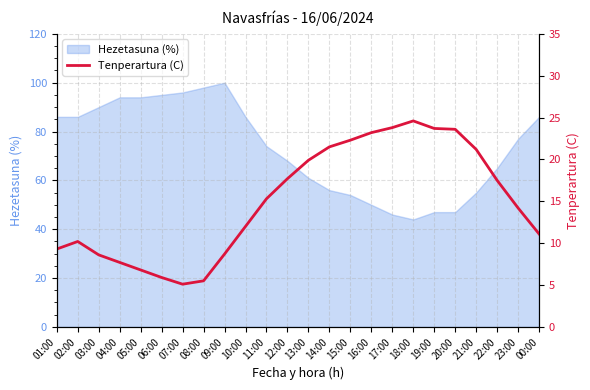

The value of Hezetasuna (%) at 04:00 is 94. True or false?

True